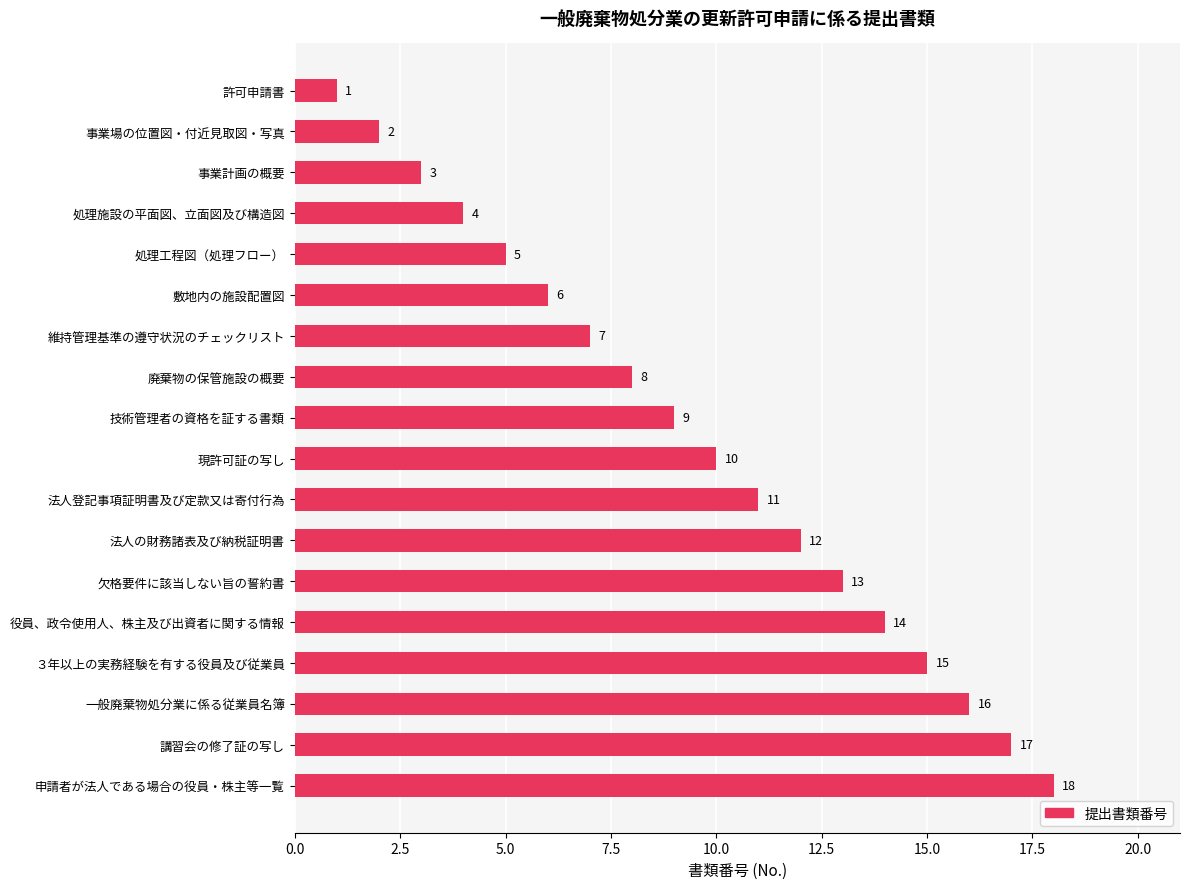

At which label is the value closest to 9?

技術管理者の資格を証する書類